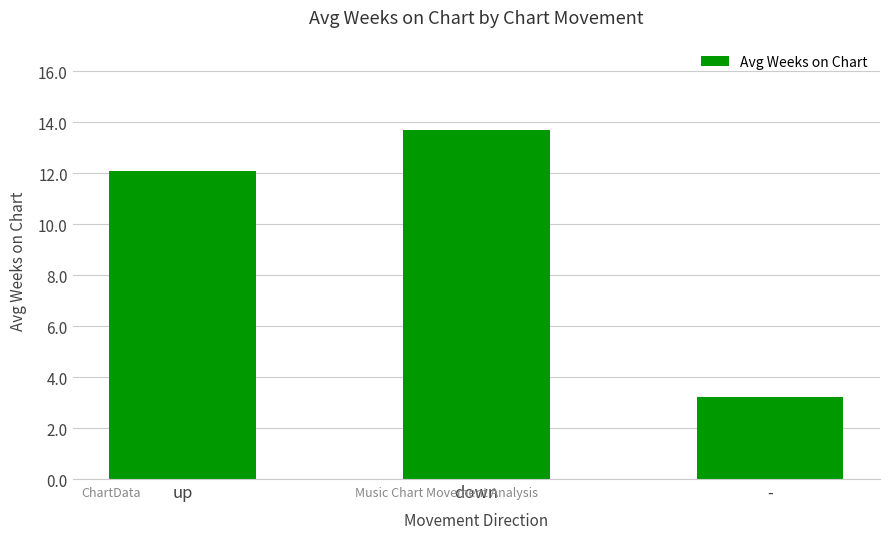

What is the greatest value displayed?

13.7